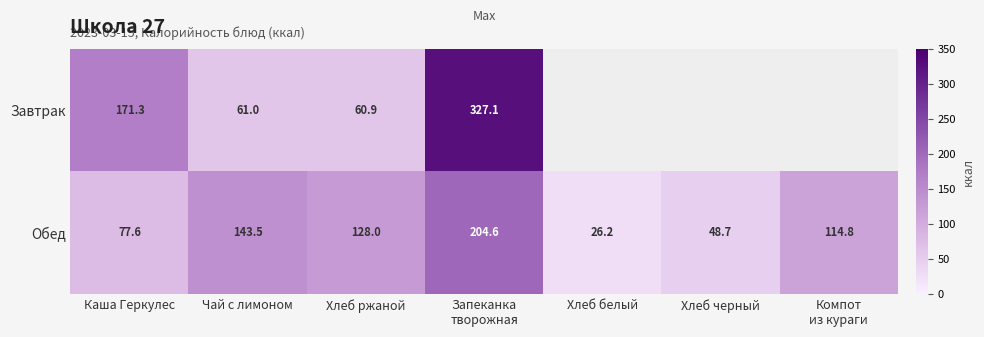

Rank the series at Чай с лимоном from lowest to highest value.

Завтрак, Обед